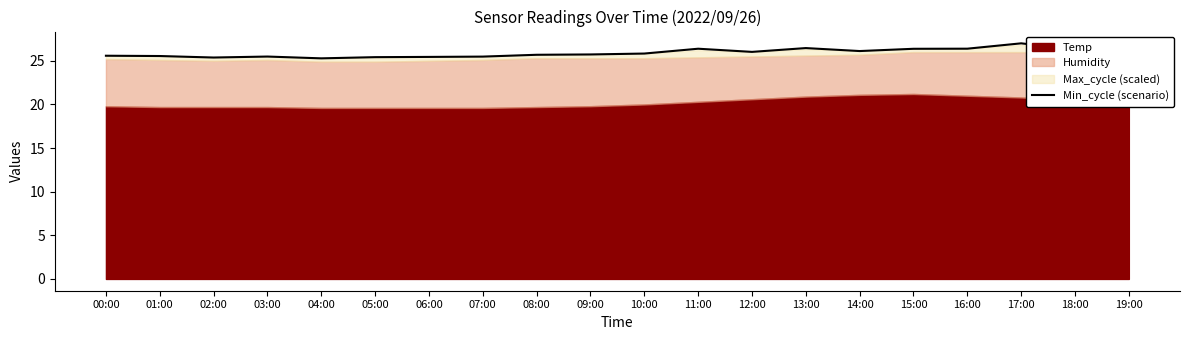

Where is the first local minimum?

02:00